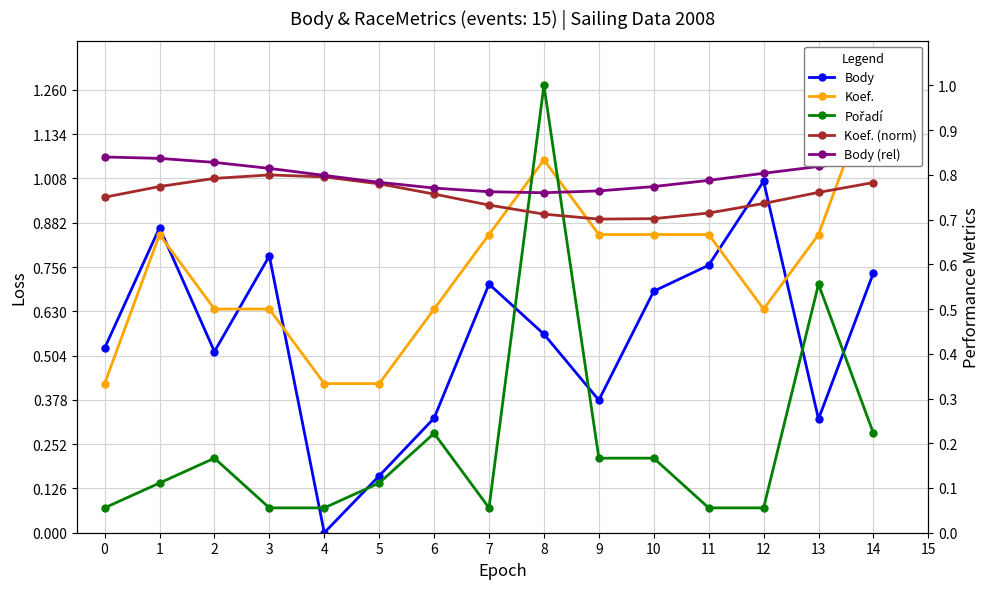

The Pořadí series shows 0.1 at 3. True or false?

True